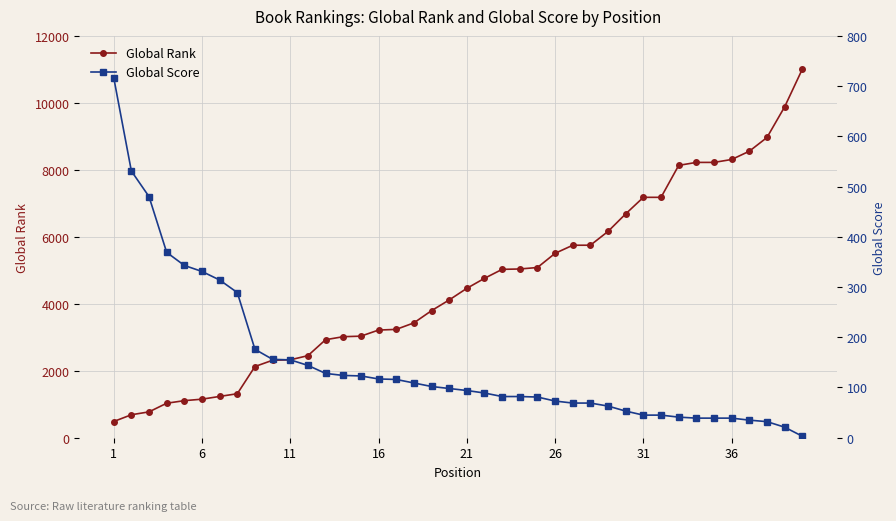

Rank the series by their maximum value, from lowest to highest.

Global Score, Global Rank